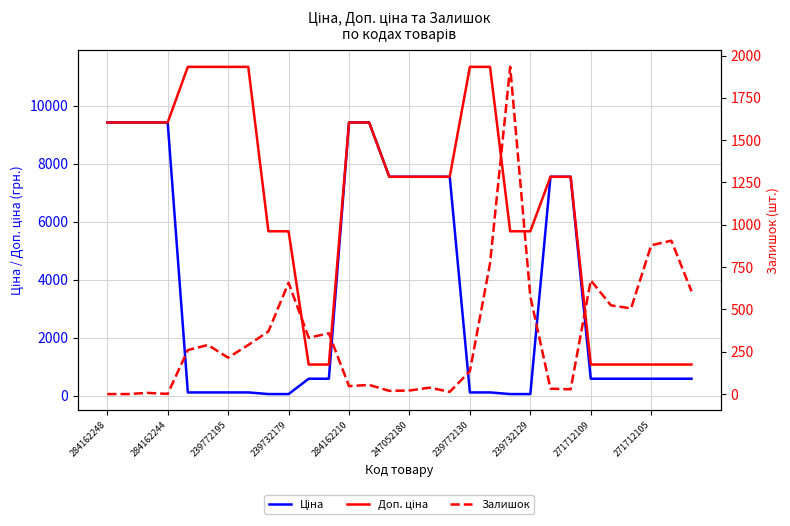

What is the difference between the Ціна values at 19 and 14?

7432.6